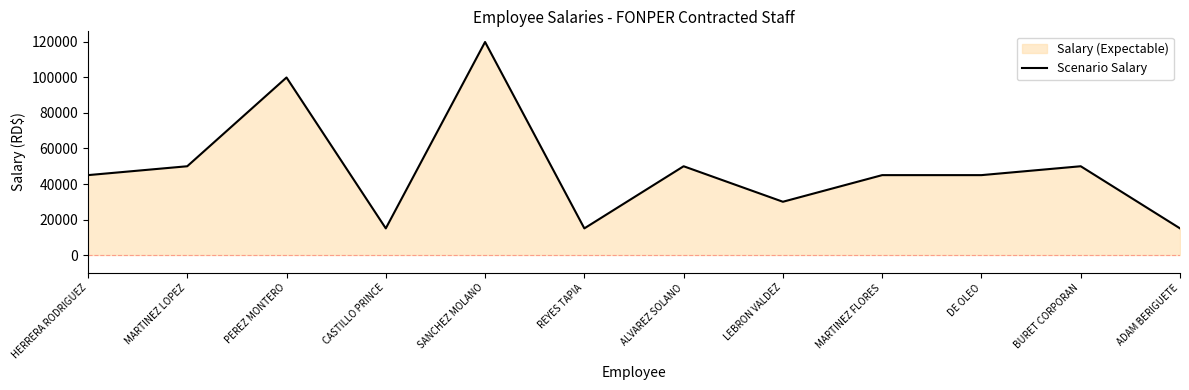

How many points are higher than both their immediate neighbors (excluding endpoints)?

4